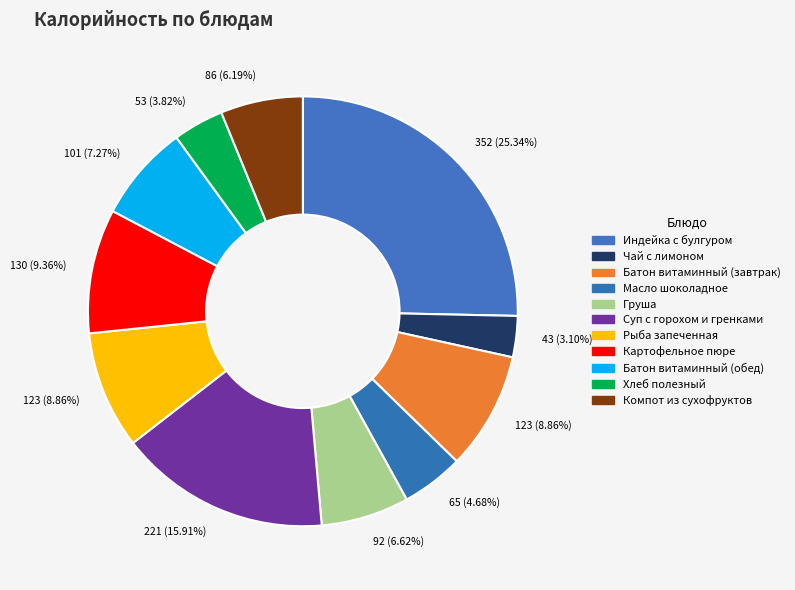

True or false: Чай с лимоном accounts for 3% of the total.

True